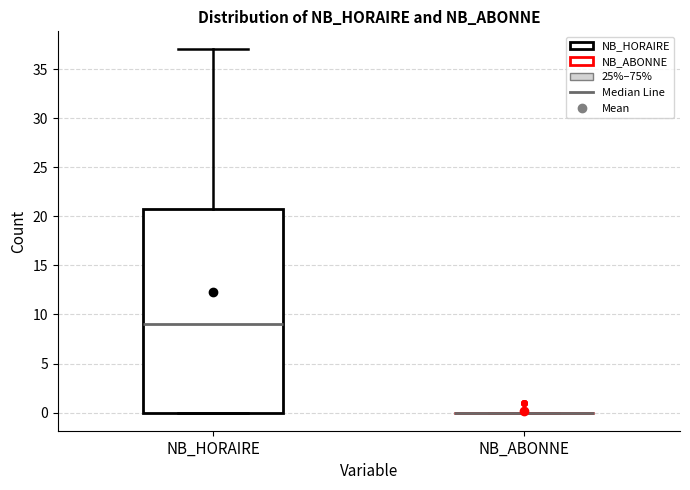

Reading left to right, read every box against the y-axis: the position of its median line, the range the box covers, and the ends of its whiskers. The values are not printed on the chart, so give them approximately, as read against the axis.

NB_HORAIRE: median 9, box 0 to 21, whiskers 0 to 37
NB_ABONNE: box collapsed to a line at 0, whiskers 0 to 0